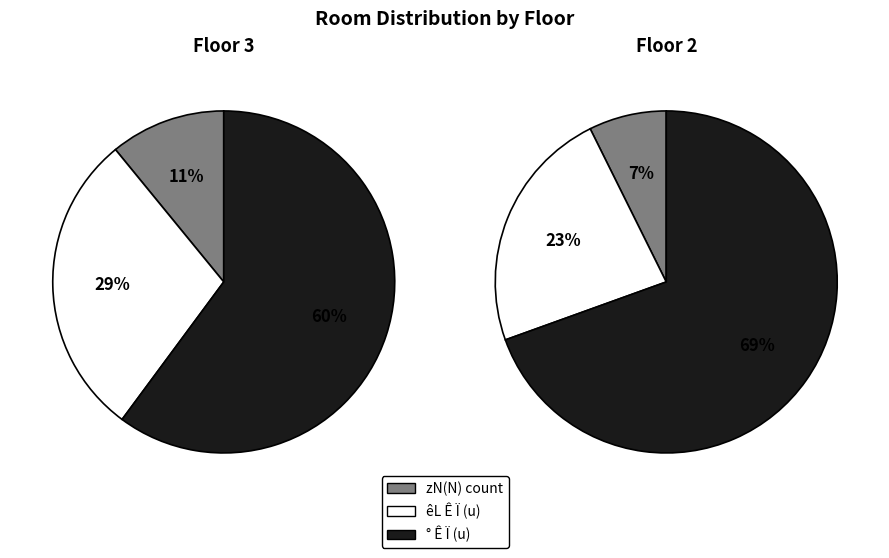

What percentage do 3 and 2 together represent?

100.0%